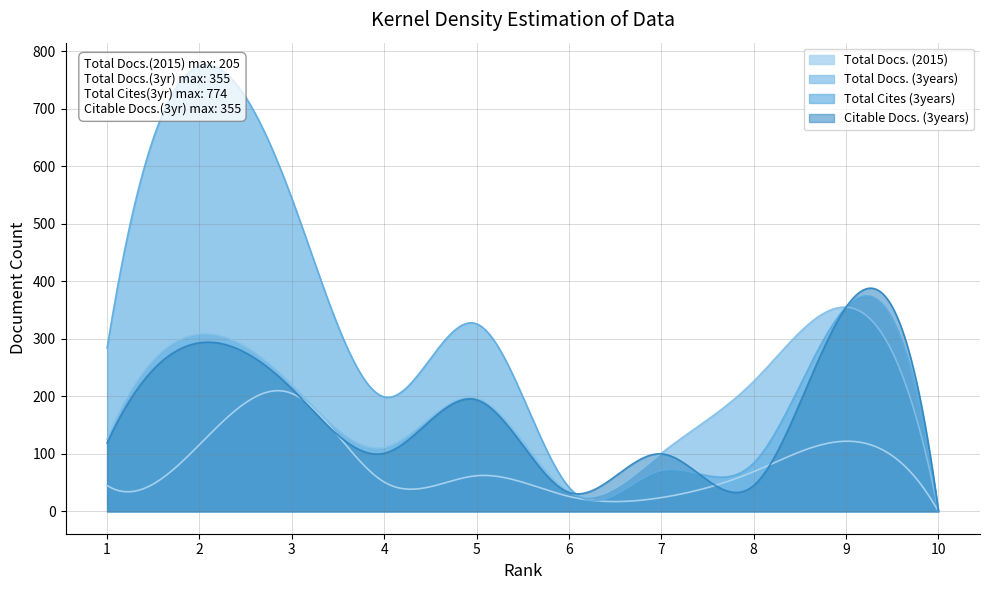

What is the highest value of the Total Cites (3years) series?

774